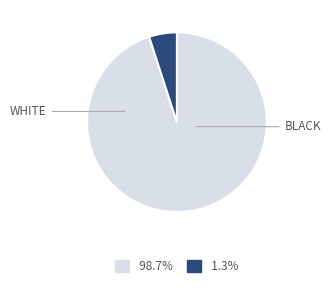

Is there any slice that represents more than half of the pie?

Yes